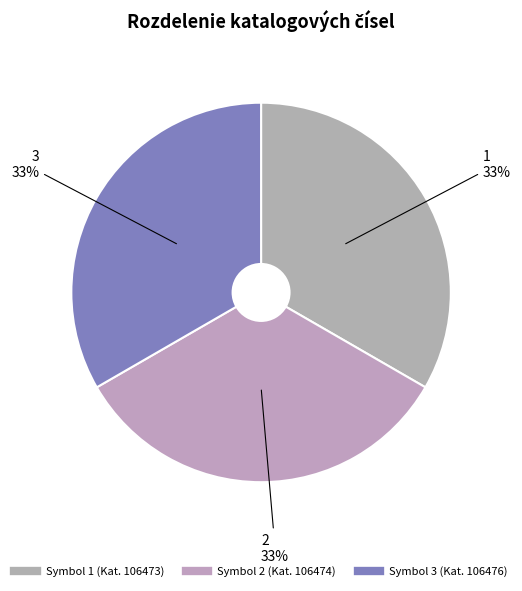

How many segments does this pie chart have?

3